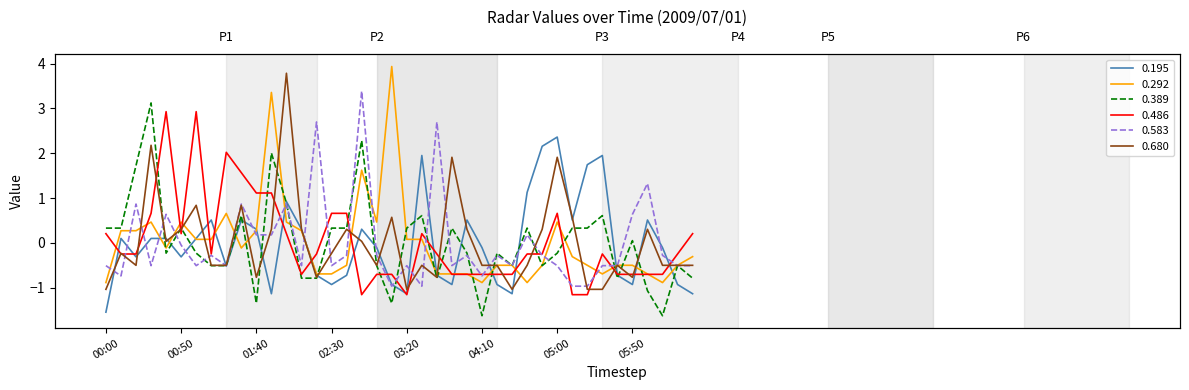

Reading right to left, list all the values displayed in this chart.

0.195: 06:30=-1.1	06:20=-0.9	06:10=-0.1	06:00=0.5	05:50=-0.9	05:40=-0.7	05:30=2.0	05:20=1.7	05:10=0.5	05:00=2.4	04:50=2.2	04:40=1.1	04:30=-1.1	04:20=-0.9	04:10=-0.1	04:00=0.5	03:50=-0.9	03:40=-0.7	03:30=2.0	03:20=-1.1	03:10=-0.9	03:00=-0.1	02:50=0.3	02:40=-0.7	02:30=-0.9	02:20=-0.7	02:10=0.3	02:00=0.9	01:50=-1.1	01:40=0.3	01:30=0.5	01:20=-0.5	01:10=0.5	01:00=0.1	00:50=-0.3	00:40=0.1	00:30=0.1	00:20=-0.3	00:10=0.1	00:00=-1.5
0.292: 06:30=-0.3	06:20=-0.5	06:10=-0.9	06:00=-0.7	05:50=-0.5	05:40=-0.5	05:30=-0.7	05:20=-0.5	05:10=-0.3	05:00=0.5	04:50=-0.5	04:40=-0.9	04:30=-0.5	04:20=-0.5	04:10=-0.9	04:00=-0.7	03:50=-0.7	03:40=-0.7	03:30=0.1	03:20=0.1	03:10=3.9	03:00=0.5	02:50=1.6	02:40=-0.5	02:30=-0.7	02:20=-0.7	02:10=0.3	02:00=0.5	01:50=3.4	01:40=0.3	01:30=-0.1	01:20=0.7	01:10=0.1	01:00=0.1	00:50=0.5	00:40=-0.1	00:30=0.5	00:20=0.3	00:10=0.3	00:00=-0.9
0.389: 06:30=-0.8	06:20=-0.5	06:10=-1.6	06:00=-1.1	05:50=0.0	05:40=-0.8	05:30=0.6	05:20=0.3	05:10=0.3	05:00=-0.2	04:50=-0.5	04:40=0.3	04:30=-0.5	04:20=-0.2	04:10=-1.6	04:00=-0.2	03:50=0.3	03:40=-0.8	03:30=0.6	03:20=0.3	03:10=-1.3	03:00=-0.5	02:50=2.3	02:40=0.3	02:30=0.3	02:20=-0.8	02:10=-0.8	02:00=0.9	01:50=2.0	01:40=-1.3	01:30=0.6	01:20=-0.5	01:10=-0.5	01:00=-0.2	00:50=0.3	00:40=-0.2	00:30=3.1	00:20=1.7	00:10=0.3	00:00=0.3
0.486: 06:30=0.2	06:20=-0.2	06:10=-0.7	06:00=-0.7	05:50=-0.7	05:40=-0.7	05:30=-0.2	05:20=-1.2	05:10=-1.2	05:00=0.7	04:50=-0.2	04:40=-0.2	04:30=-0.7	04:20=-0.7	04:10=-0.7	04:00=-0.7	03:50=-0.7	03:40=-0.2	03:30=0.2	03:20=-1.2	03:10=-0.7	03:00=-0.7	02:50=-1.2	02:40=0.7	02:30=0.7	02:20=-0.2	02:10=-0.7	02:00=0.2	01:50=1.1	01:40=1.1	01:30=1.6	01:20=2.0	01:10=-0.2	01:00=2.9	00:50=0.2	00:40=2.9	00:30=0.7	00:20=-0.2	00:10=-0.2	00:00=0.2
0.583: 06:30=-0.5	06:20=-0.5	06:10=-0.3	06:00=1.3	05:50=0.6	05:40=-0.5	05:30=-0.5	05:20=-1.0	05:10=-1.0	05:00=-0.5	04:50=-0.3	04:40=0.2	04:30=-0.5	04:20=-0.3	04:10=-0.7	04:00=-0.3	03:50=-0.5	03:40=2.7	03:30=-1.0	03:20=-0.5	03:10=-1.0	03:00=-0.3	02:50=3.4	02:40=-0.3	02:30=-0.5	02:20=2.7	02:10=-0.5	02:00=0.9	01:50=0.2	01:40=0.2	01:30=0.9	01:20=-0.5	01:10=-0.3	01:00=-0.5	00:50=-0.1	00:40=0.6	00:30=-0.5	00:20=0.9	00:10=-0.7	00:00=-0.5
0.680: 06:30=-0.5	06:20=-0.5	06:10=-0.5	06:00=0.3	05:50=-0.8	05:40=-0.5	05:30=-1.0	05:20=-1.0	05:10=0.6	05:00=1.9	04:50=0.3	04:40=-0.5	04:30=-1.0	04:20=-0.5	04:10=-0.5	04:00=0.3	03:50=1.9	03:40=-0.8	03:30=-0.5	03:20=-1.0	03:10=0.6	03:00=-0.5	02:50=0.0	02:40=0.3	02:30=-0.2	02:20=-0.8	02:10=0.3	02:00=3.8	01:50=0.3	01:40=-0.8	01:30=0.8	01:20=-0.5	01:10=-0.5	01:00=0.8	00:50=0.3	00:40=0.0	00:30=2.2	00:20=-0.5	00:10=-0.2	00:00=-1.0